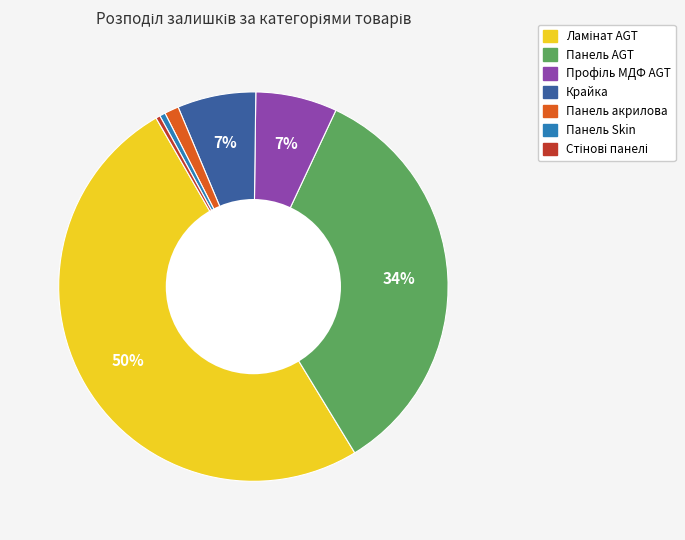

To the nearest percent, what is the average slice percentage?

14%